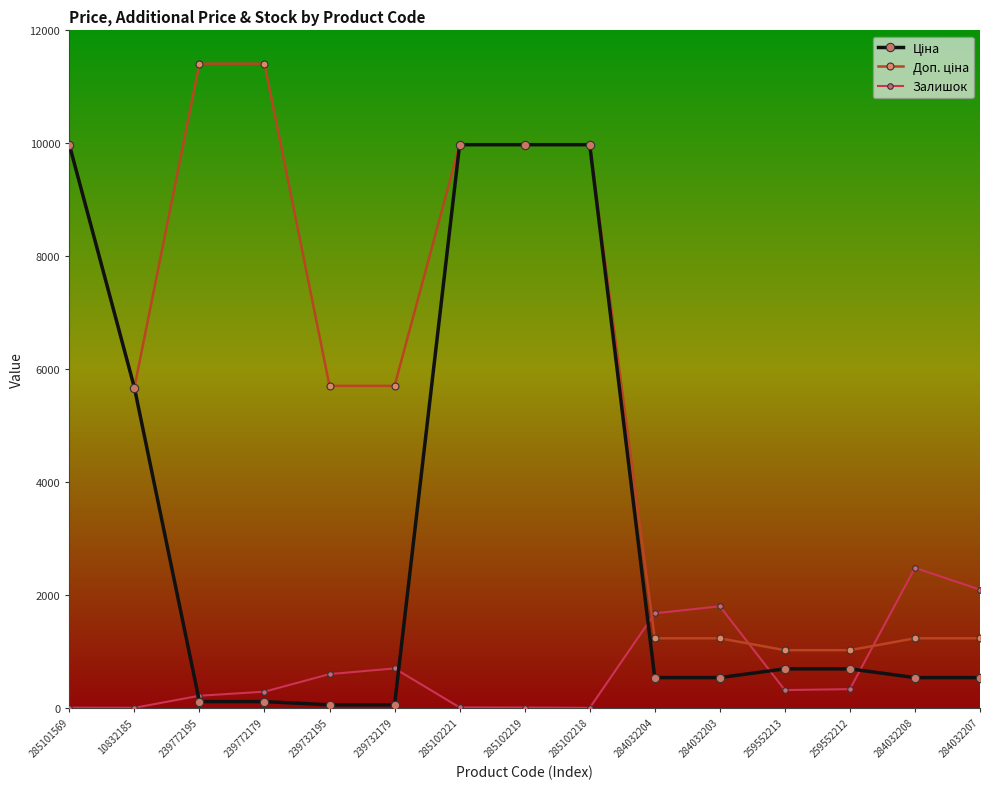

True or false: Залишок has a value of 318.0 at 259552213.

True